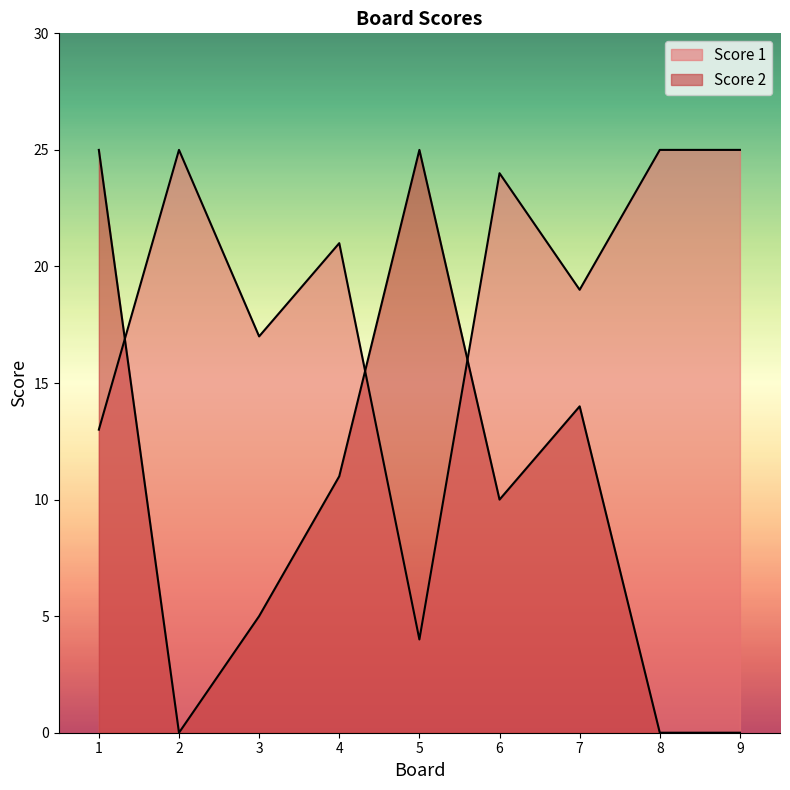

Reading right to left, transcribe all the data shown in this chart.

Score 1: 25	25	19	24	4	21	17	25	13
Score 2: 0	0	14	10	25	11	5	0	25